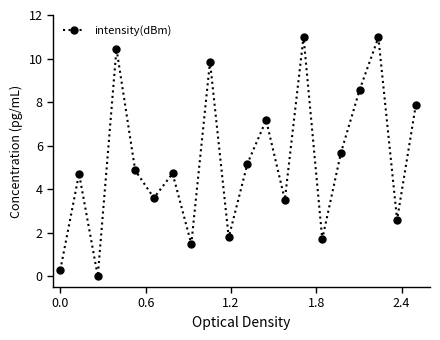

What is the sum of all values?

105.9